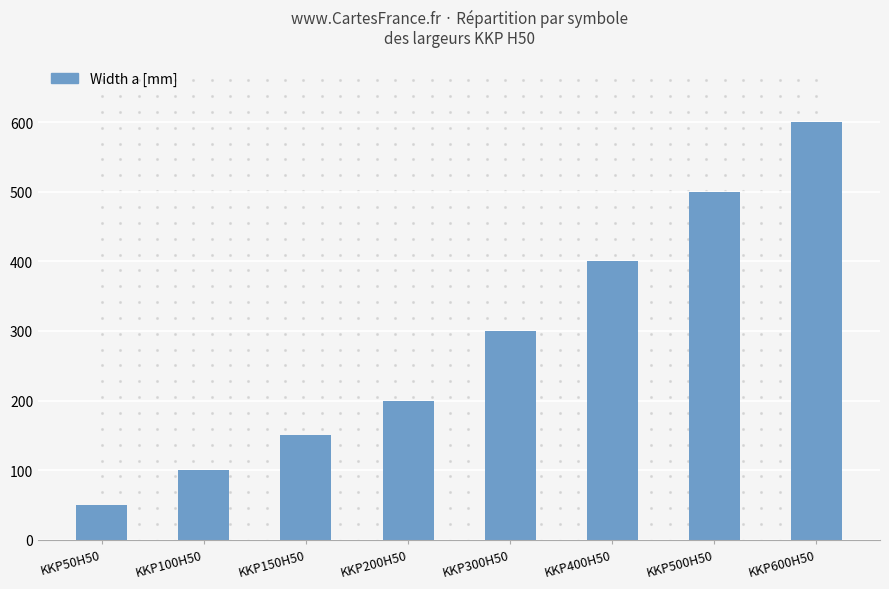

Between KKP150H50 and KKP600H50, which is larger?

KKP600H50